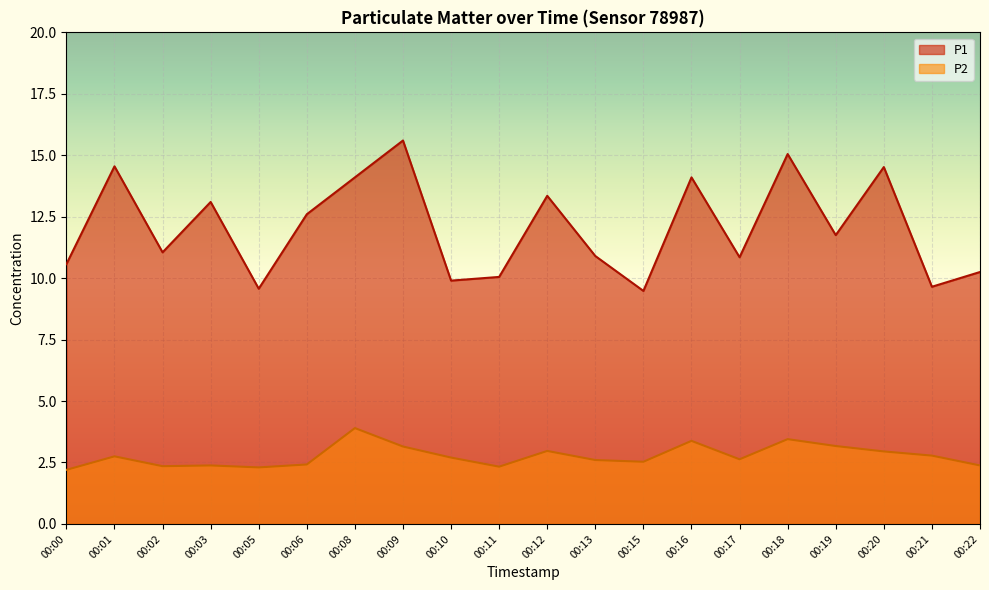

Is the value of P2 at 00:18 greater than the value of P1 at 00:17?

No